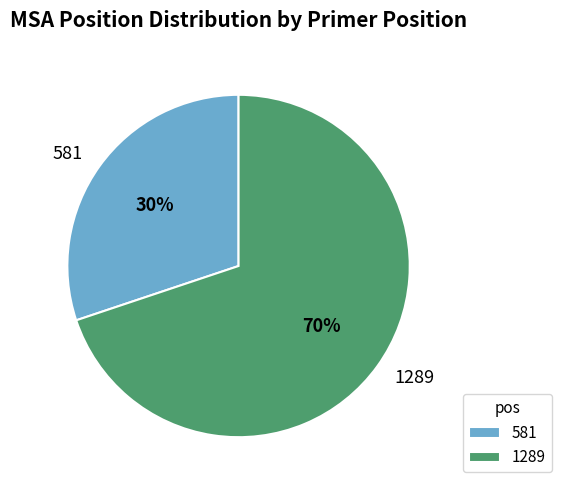

To the nearest percent, what is the average slice percentage?

50%